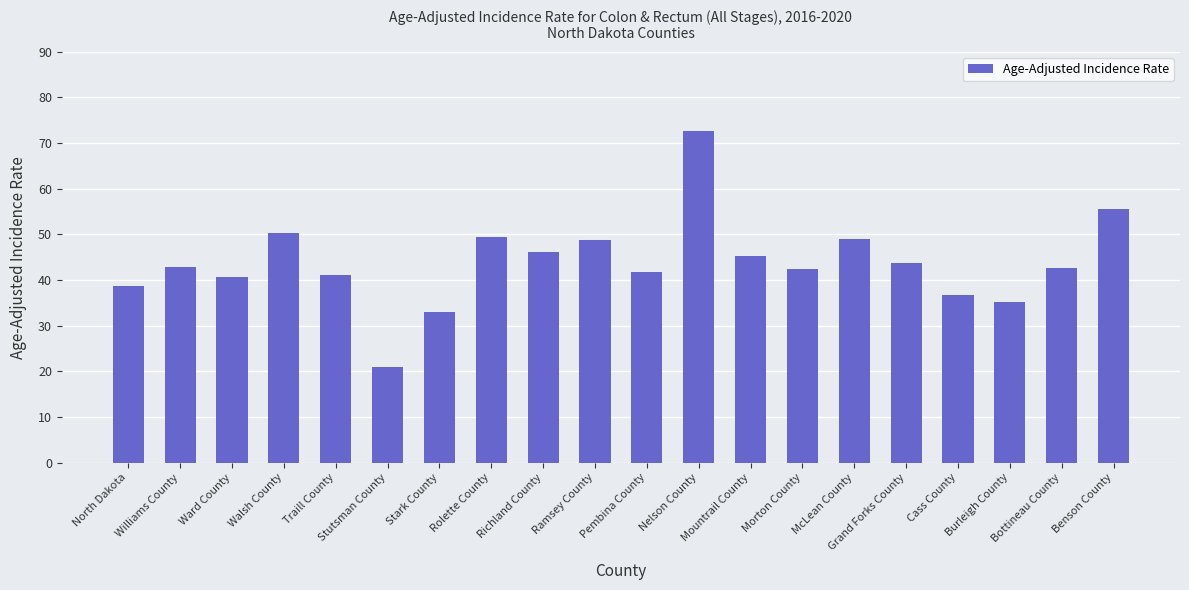

What is the smallest value displayed?

21.0